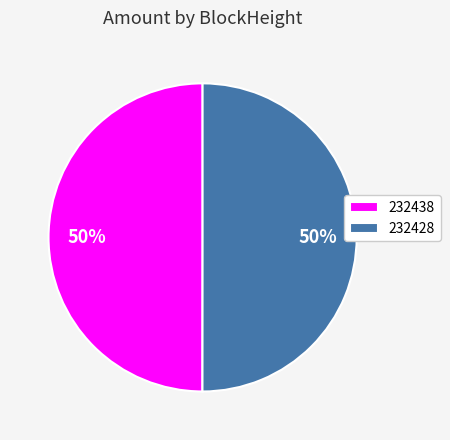

Is the sum of 232438 and 232428 greater than half?

Yes